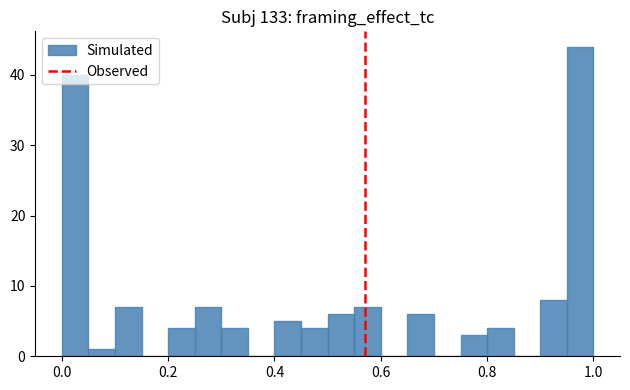

Read against the x-axis, roughly where is the centre of the tallest bar?

0.98